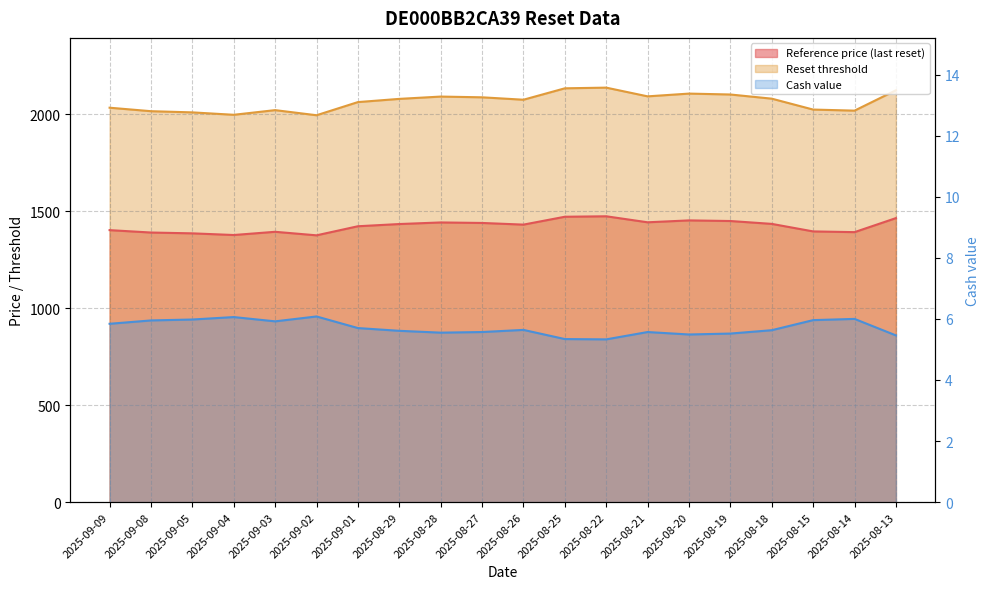

Does the chart display data point markers on the line(s)?

No